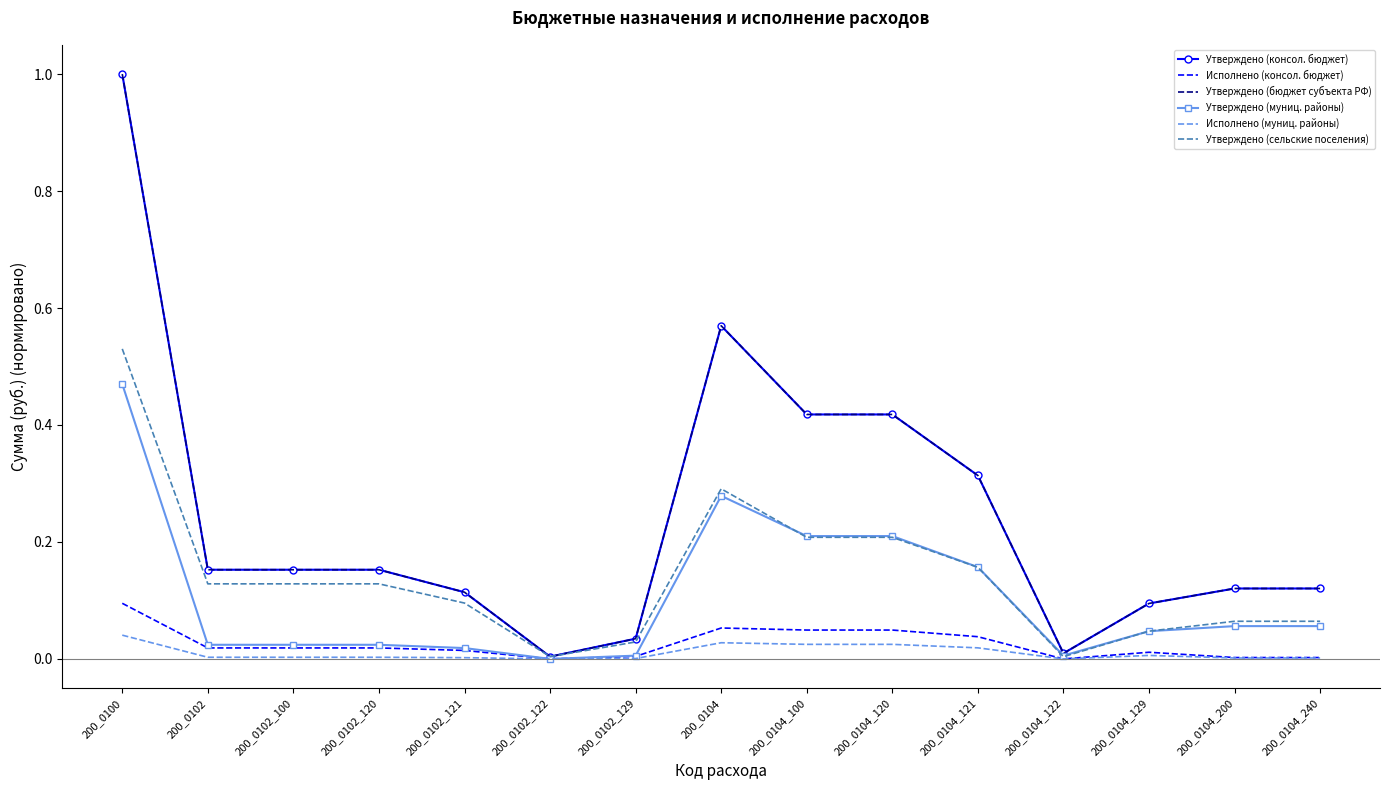

Is this an area chart (filled region under the line)?

No